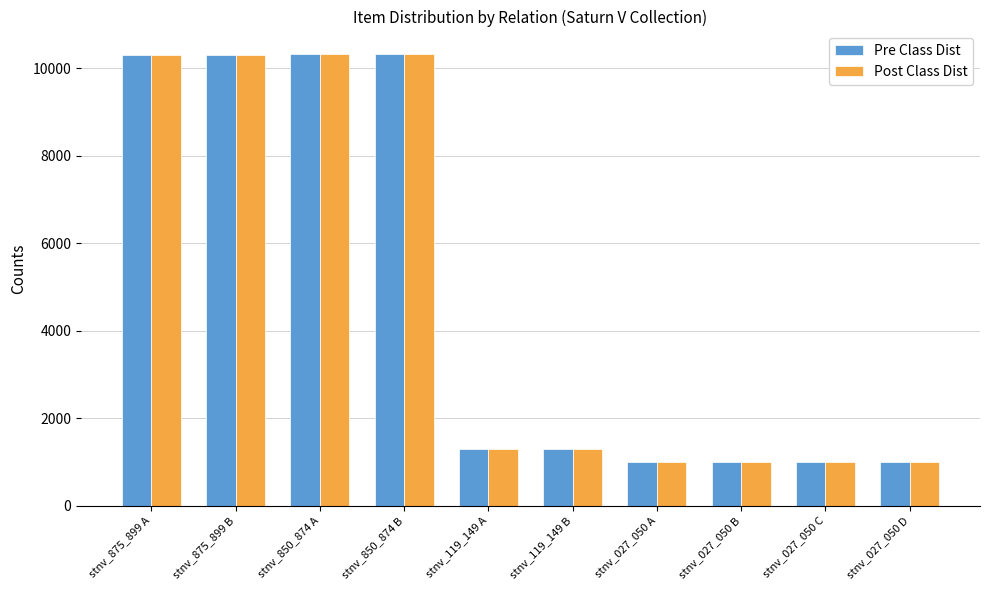

How many data points in Post Class Dist are less than 1287?

5